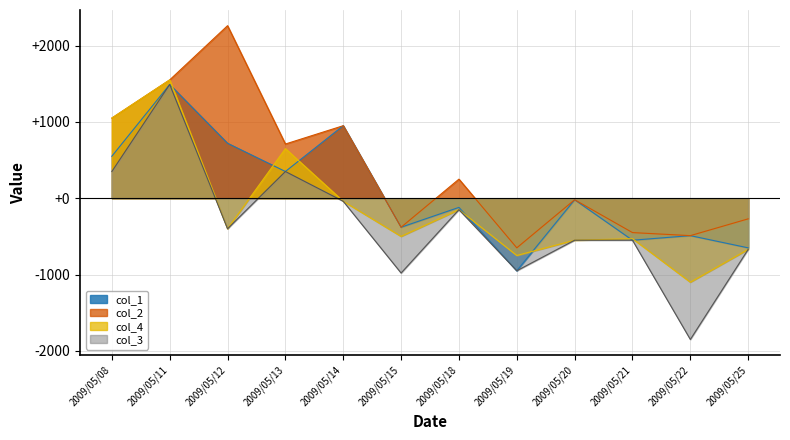

At 2009/05/13, list the series in order from largest to smallest.

col_2, col_4, col_1, col_3